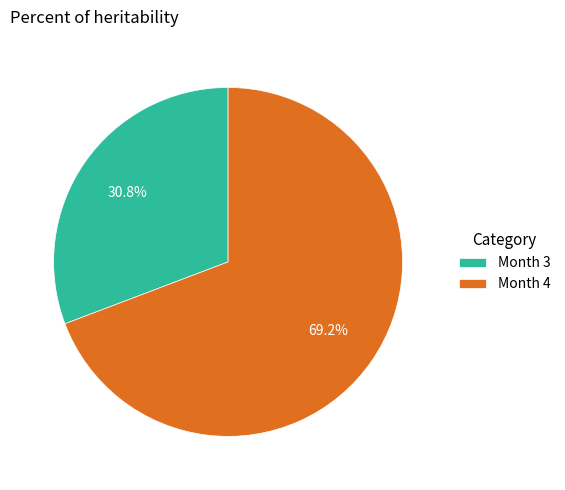

Approximately how many times larger is the value at Month 3 compared to Month 4?

0.4